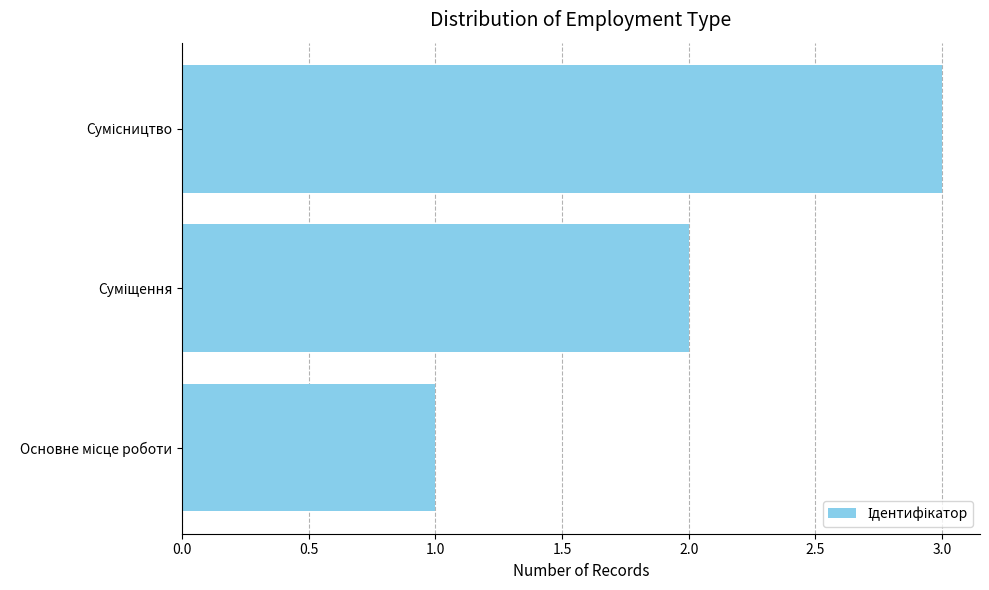

How many values are between 1 and 3?

3